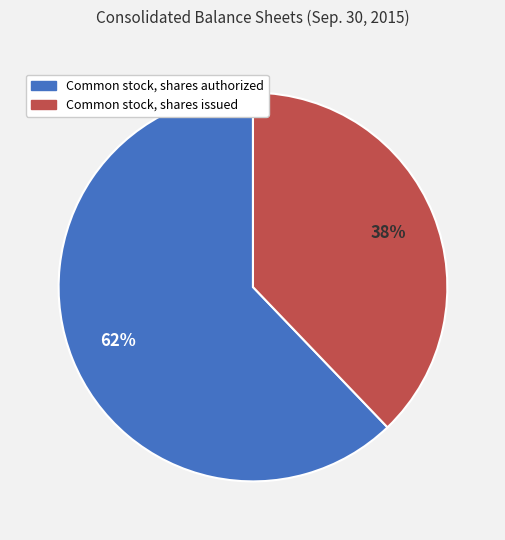

To the nearest percent, what is the combined percentage of Common stock, shares issued and Common stock, shares authorized?

100%